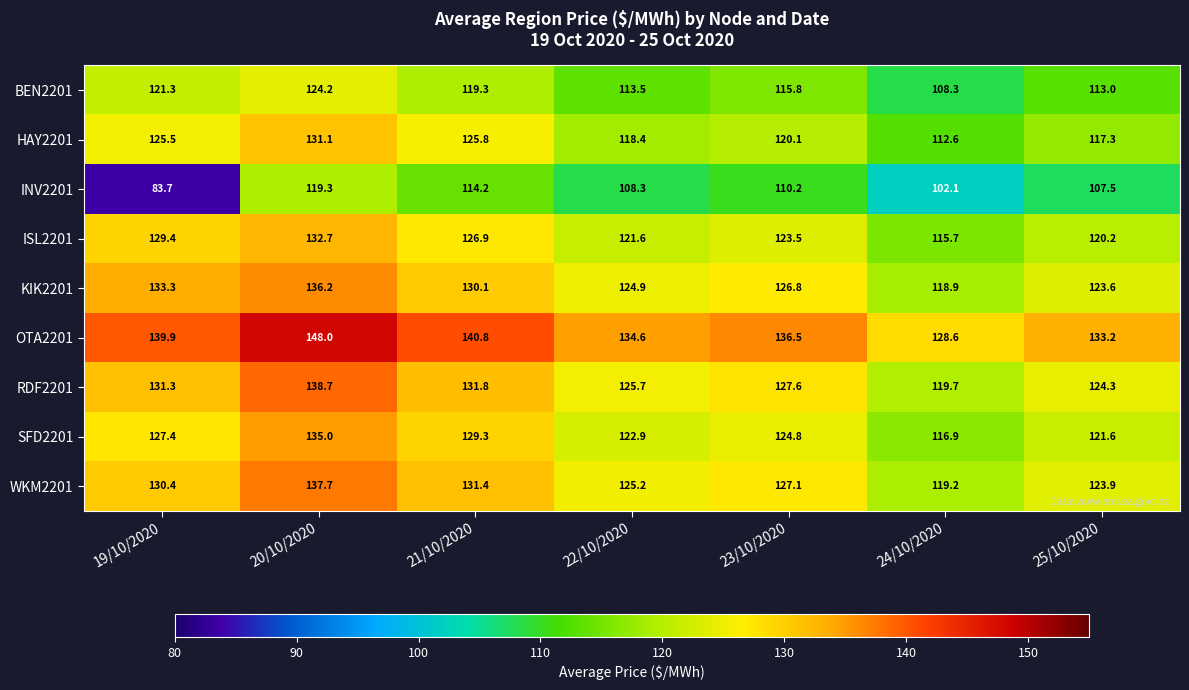

Where is INV2201 nearest to the value 101?

24/10/2020